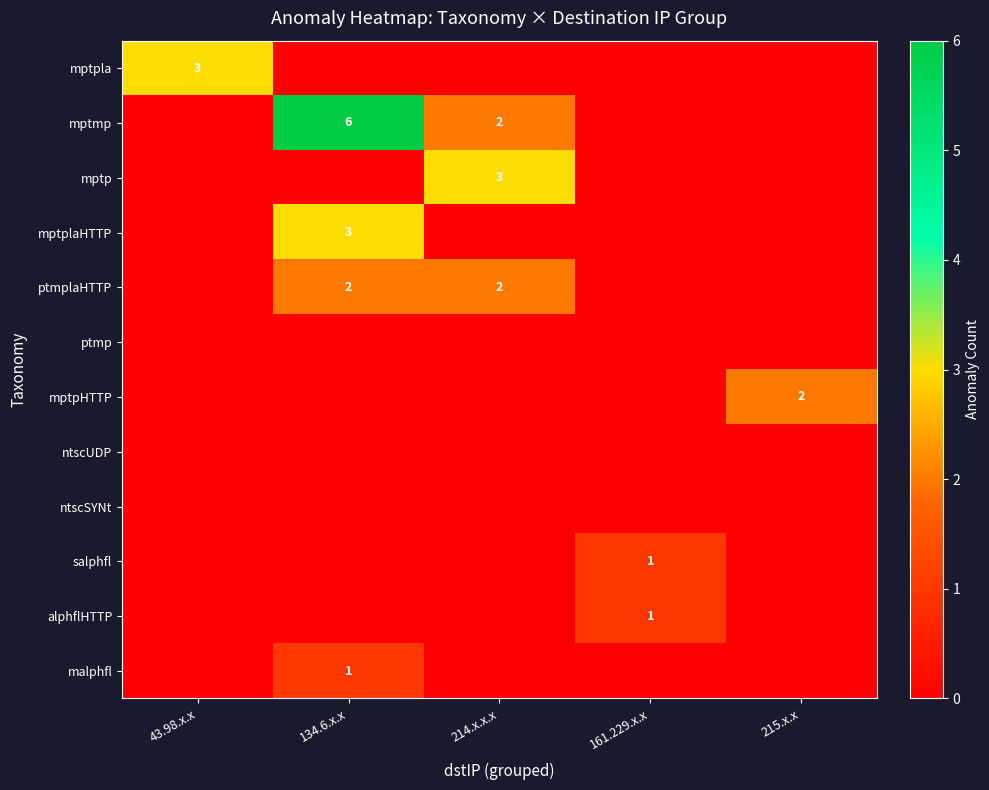

Is the value of ptmplaHTTP at 215.x.x greater than the value of ptmp at 43.98.x.x?

No